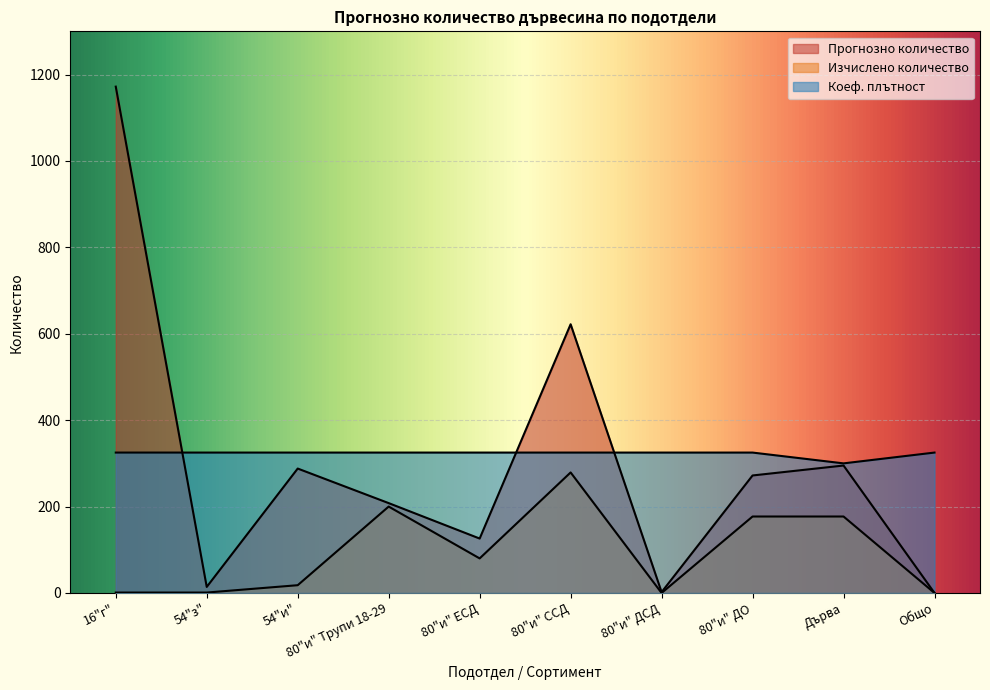

How many data points in Изчислено количество are less than 80?

5